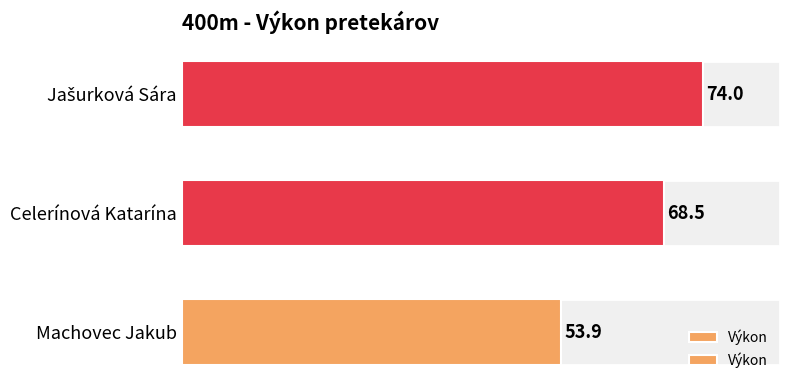

How many bars are there in total?

3